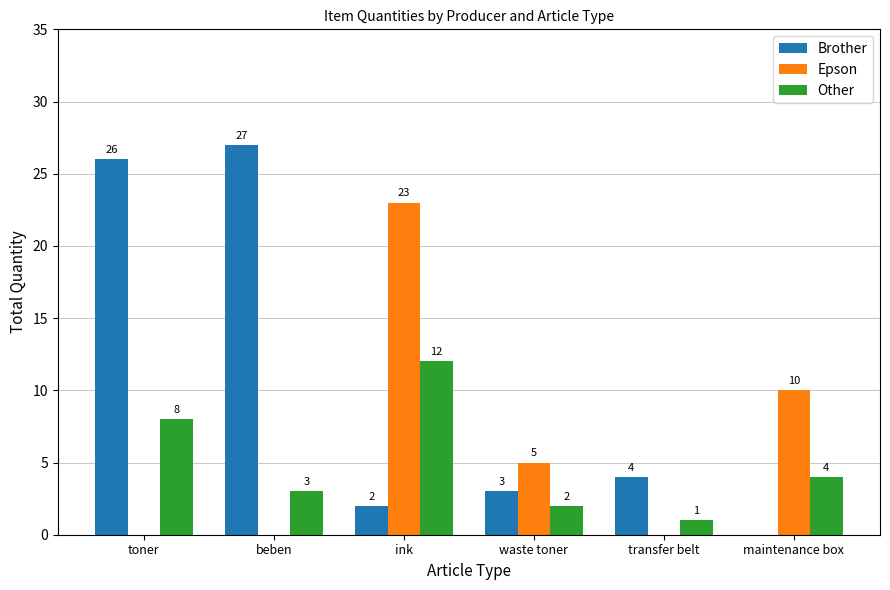

Reading right to left, what are all the values shown in this chart?

Brother: maintenance box=0	transfer belt=4	waste toner=3	ink=2	beben=27	toner=26
Epson: maintenance box=10	transfer belt=0	waste toner=5	ink=23	beben=0	toner=0
Other: maintenance box=4	transfer belt=1	waste toner=2	ink=12	beben=3	toner=8